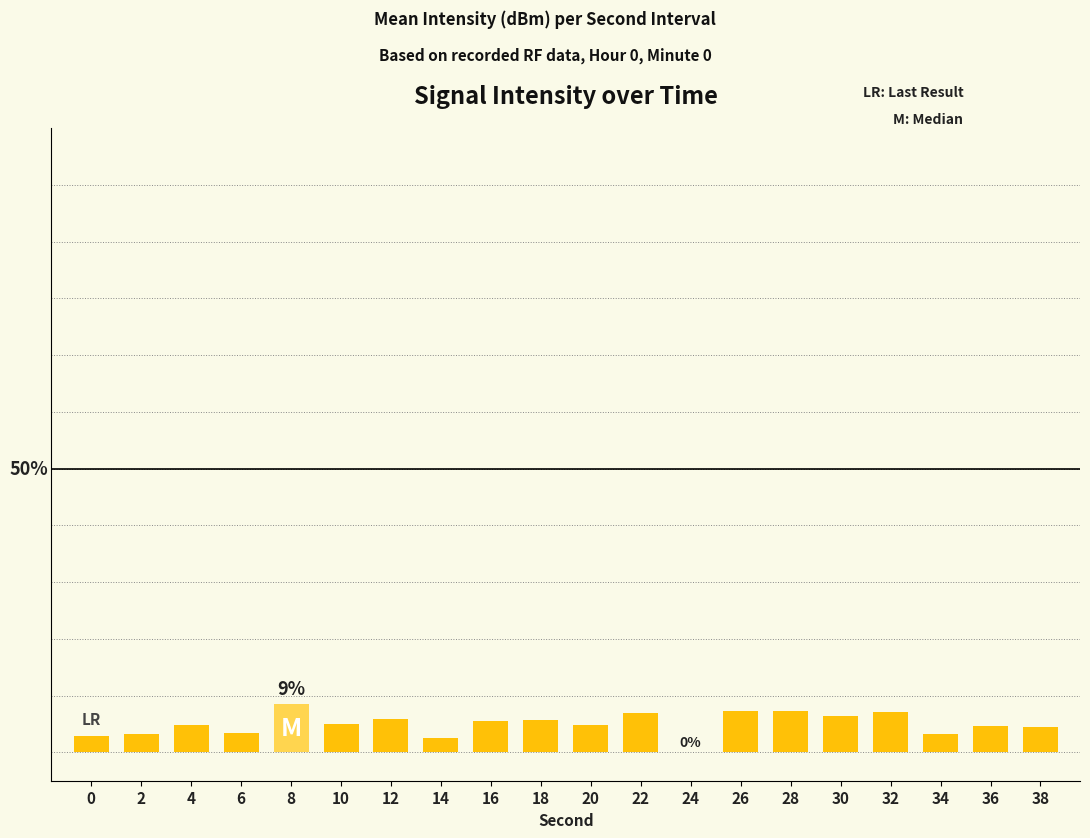

Rank the categories by value from lowest to highest.

24, 14, 0, 2, 34, 6, 38, 36, 4, 20, 10, 16, 18, 12, 30, 22, 32, 28, 26, 8